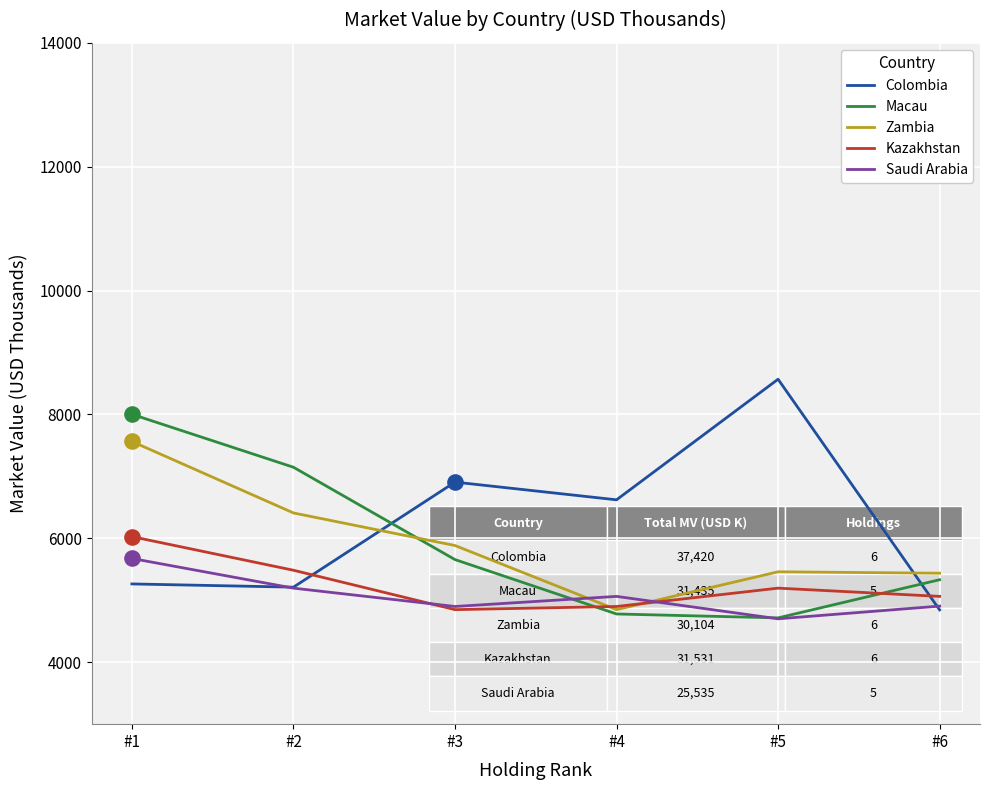

At how many categories does at least one series exceed 4862?

6